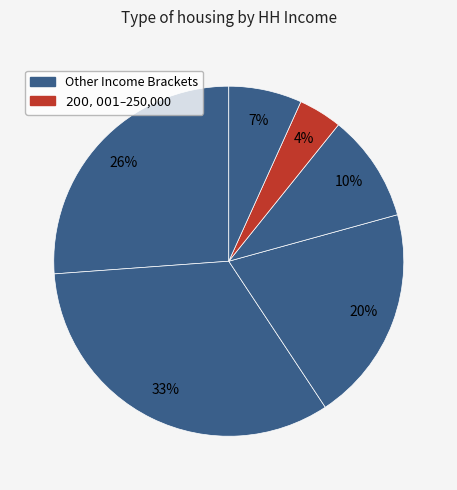

Count the number of slices in the pie.

6